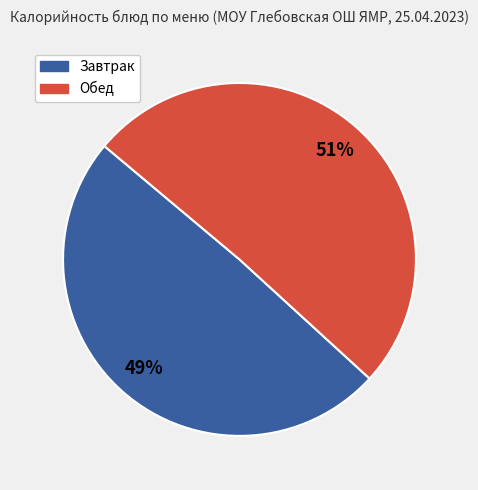

Is there any slice that represents more than half of the pie?

Yes